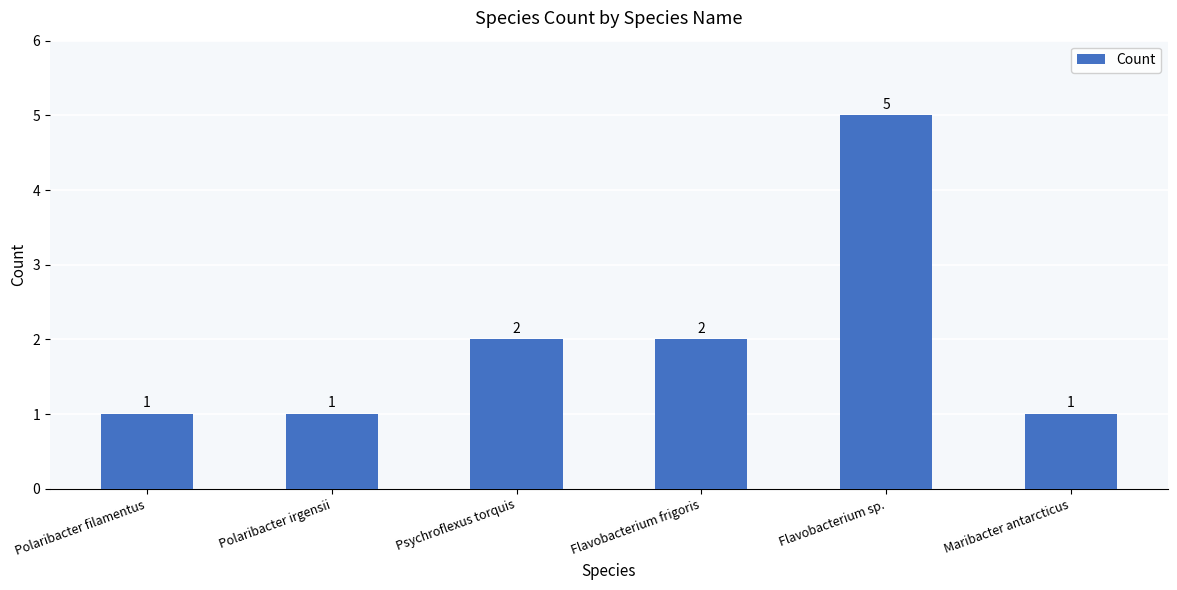

Count the number of data series in this chart.

1